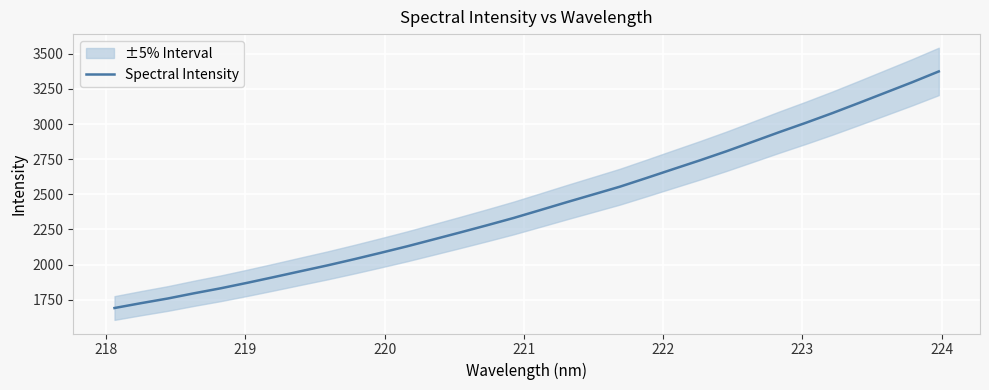

What is the minimum value for Spectral Intensity?

1690.4